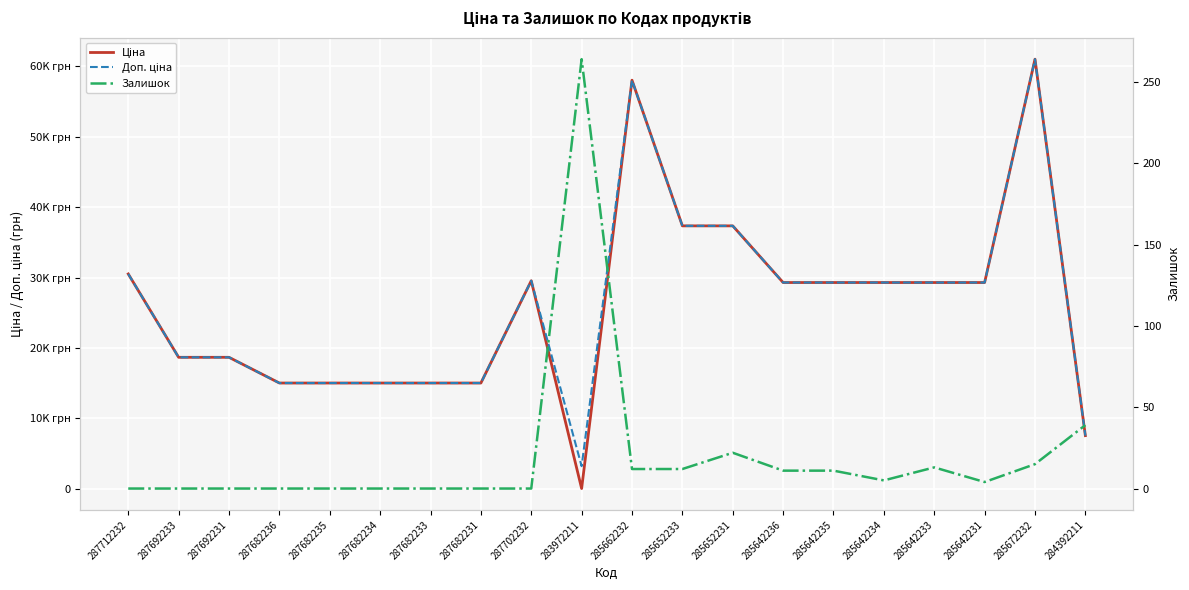

What is the average value of the Доп. ціна series?

26173.7